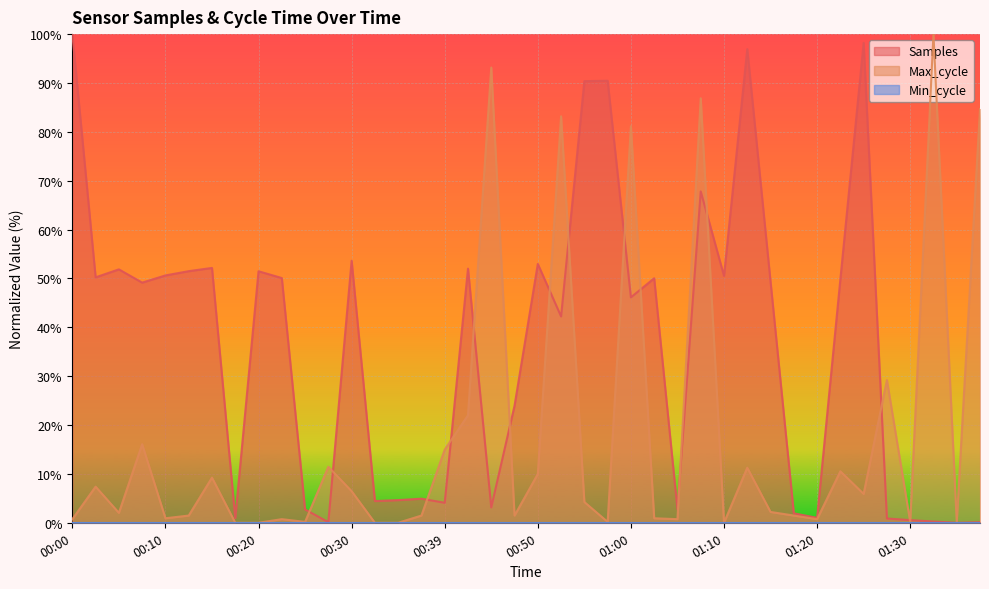

Between which two adjacent categories do Max_cycle and Samples first intersect?

00:25 and 00:27